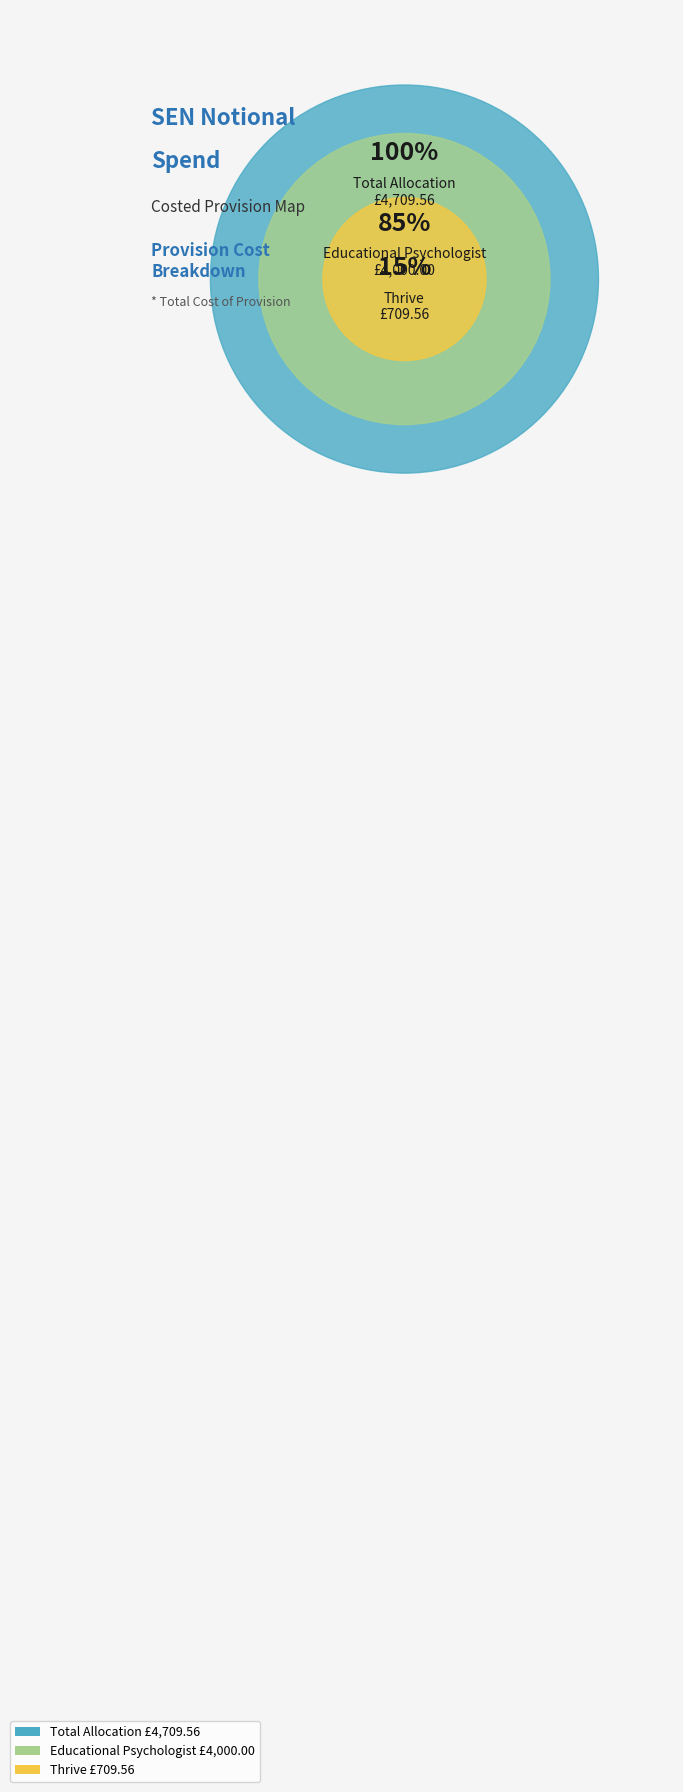

What is the total percentage of Educational Psychologist and Thrive?

100.0%